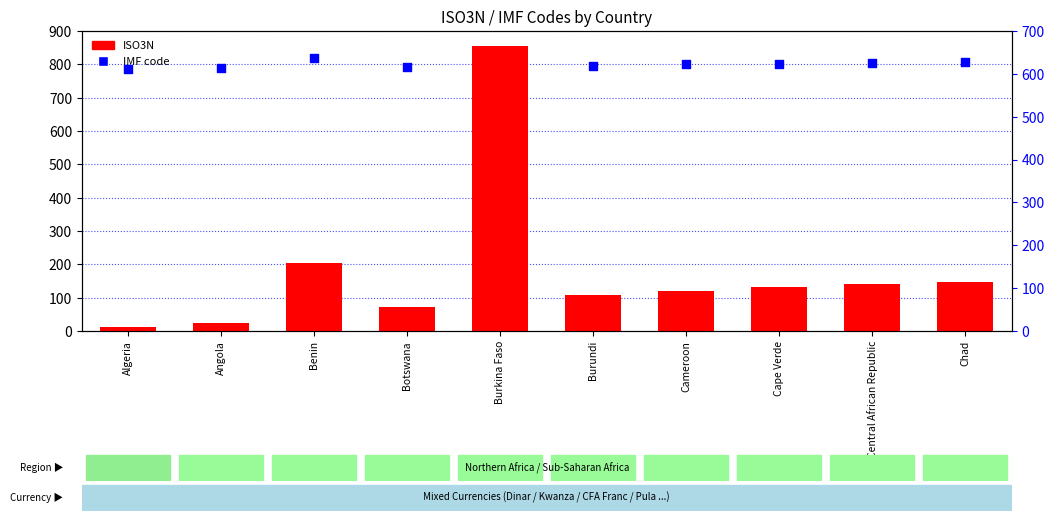

What is the total value across all series at Angola?

638